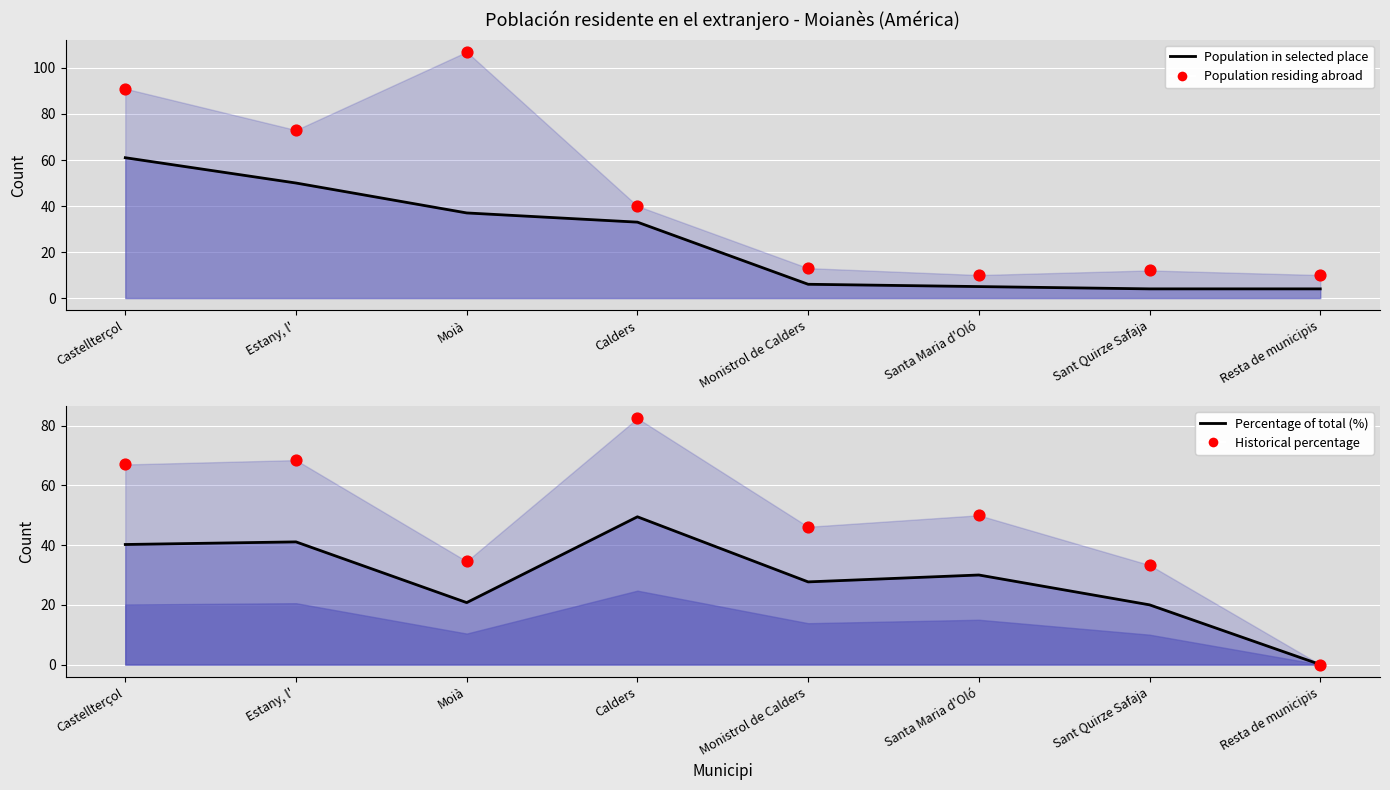

Is the value of Percentage of total at Castellterçol greater than the value of Population in selected place at Moià?

Yes